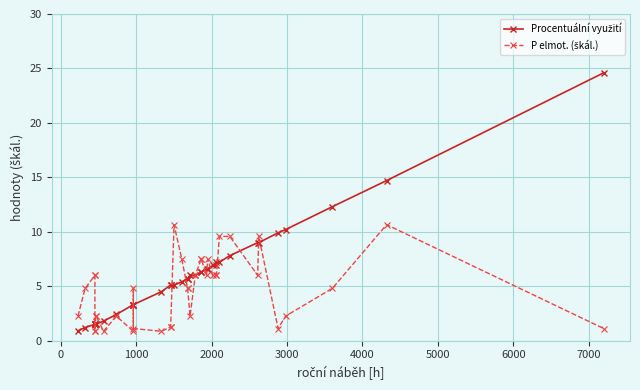

Is this an area chart (filled region under the line)?

No